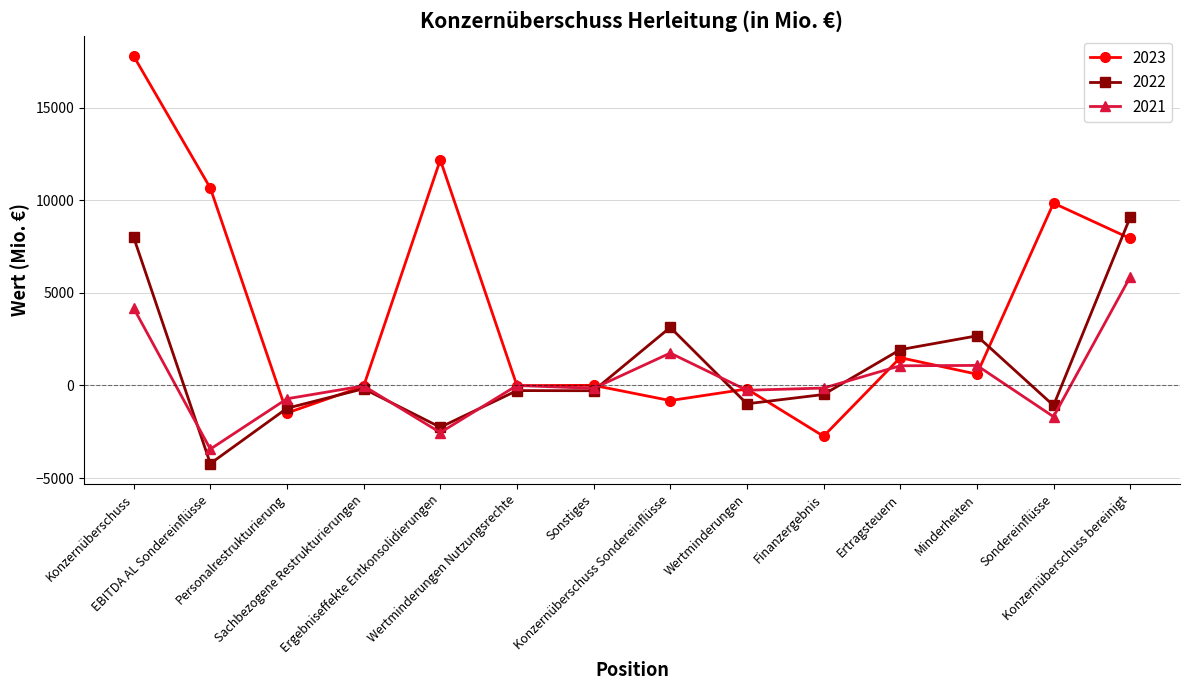

Rank the series by their average value, from lowest to highest.

2021, 2022, 2023